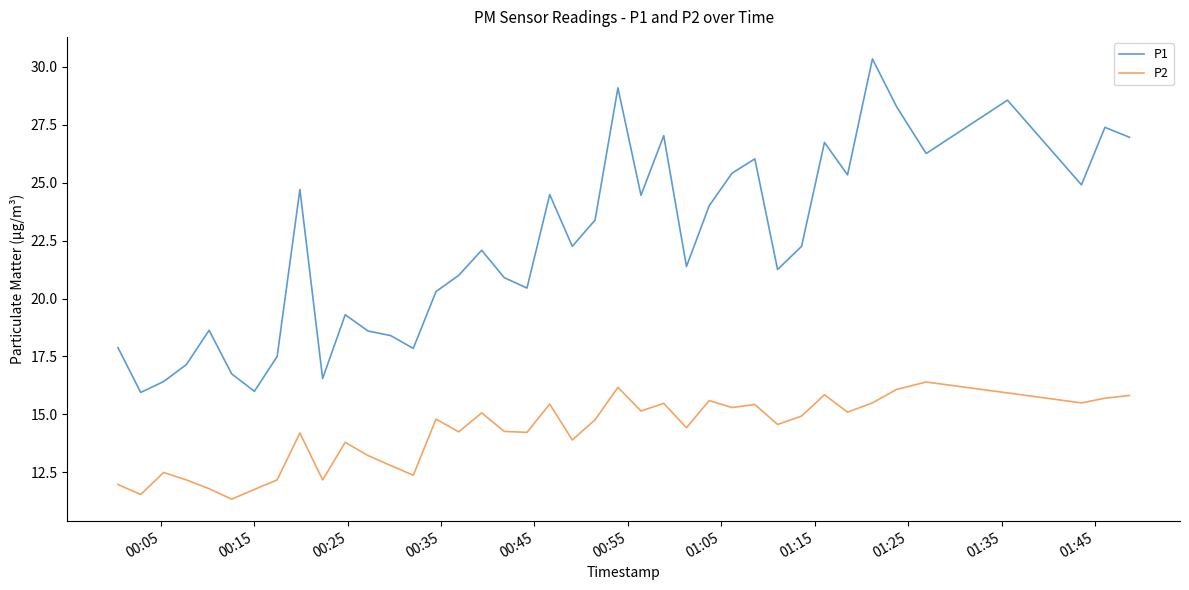

True or false: P1 and P2 cross at least once.

False